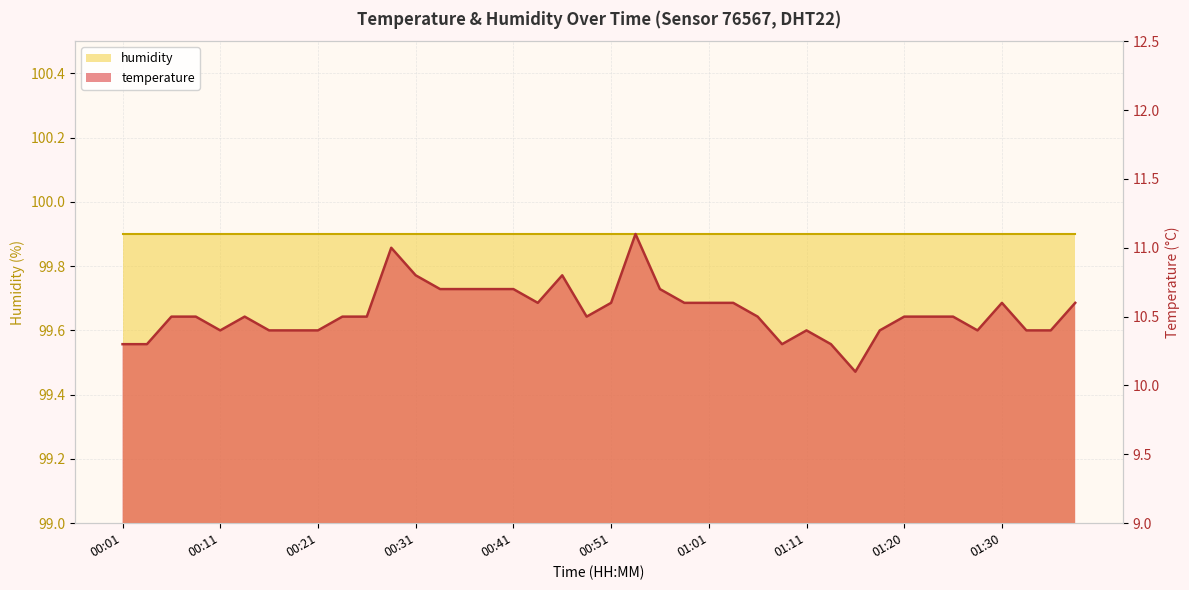

Rank the categories by value from lowest to highest.

01:16, 00:01, 00:04, 01:08, 01:13, 00:11, 00:16, 00:19, 00:21, 01:11, 01:18, 01:28, 01:33, 01:35, 00:06, 00:09, 00:14, 00:24, 00:26, 00:49, 01:06, 01:20, 01:23, 01:25, 00:44, 00:51, 00:58, 01:01, 01:03, 01:30, 01:37, 00:34, 00:36, 00:39, 00:41, 00:56, 00:31, 00:46, 00:29, 00:54